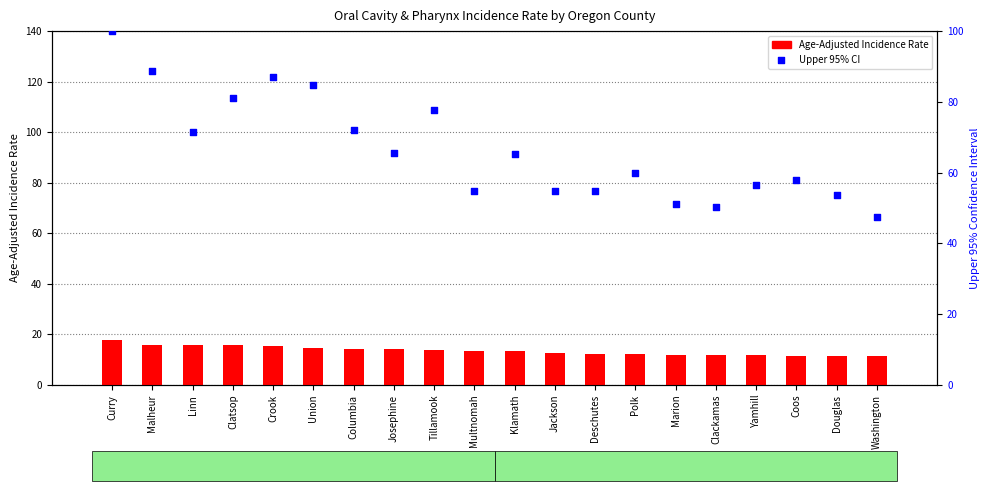

Which series has the largest total across all categories?

Upper 95% CI